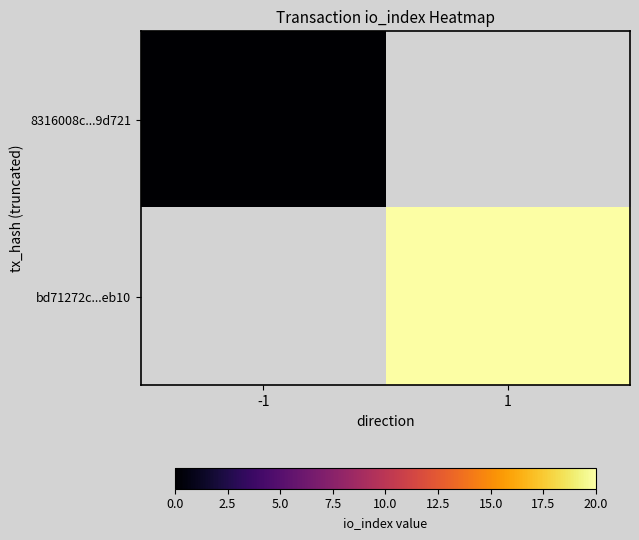

Read the bd71272c...eb10 value at 1.

20.0